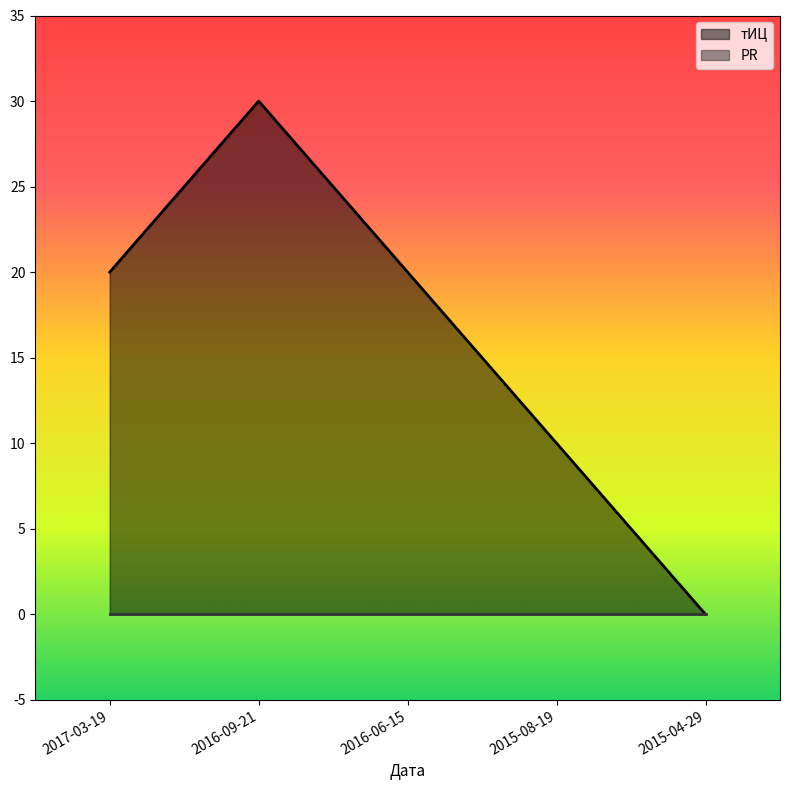

Reading left to right, list all the values displayed in this chart.

2017-03-19=20	2016-09-21=30	2016-06-15=20	2015-08-19=10	2015-04-29=0